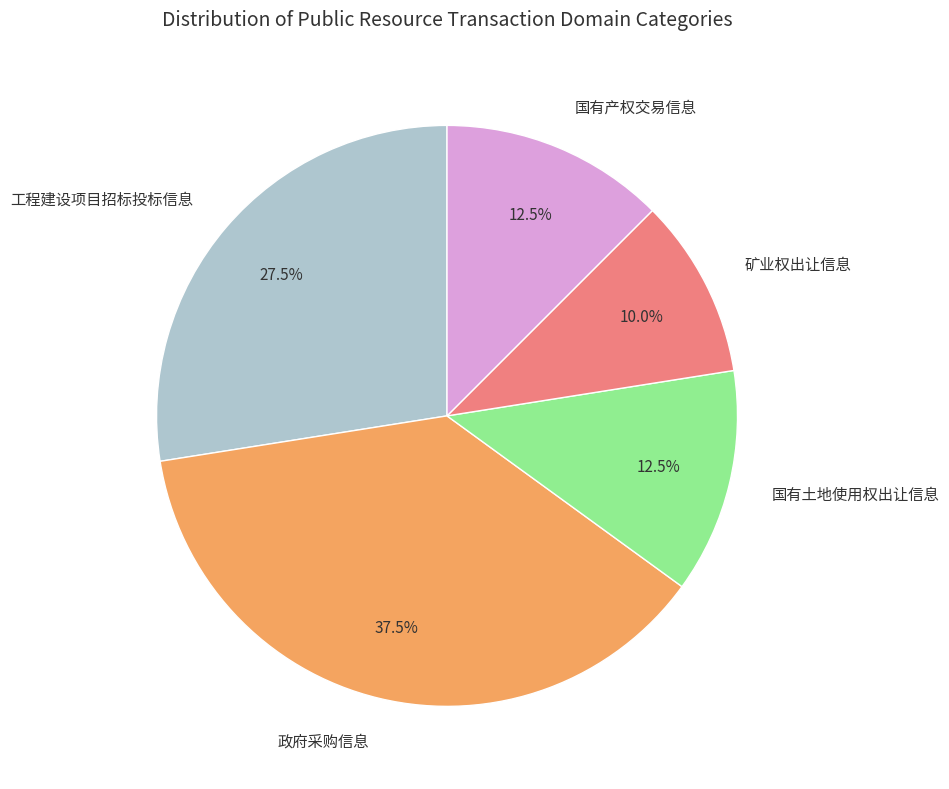

Which category has the smallest portion of the pie?

矿业权出让信息